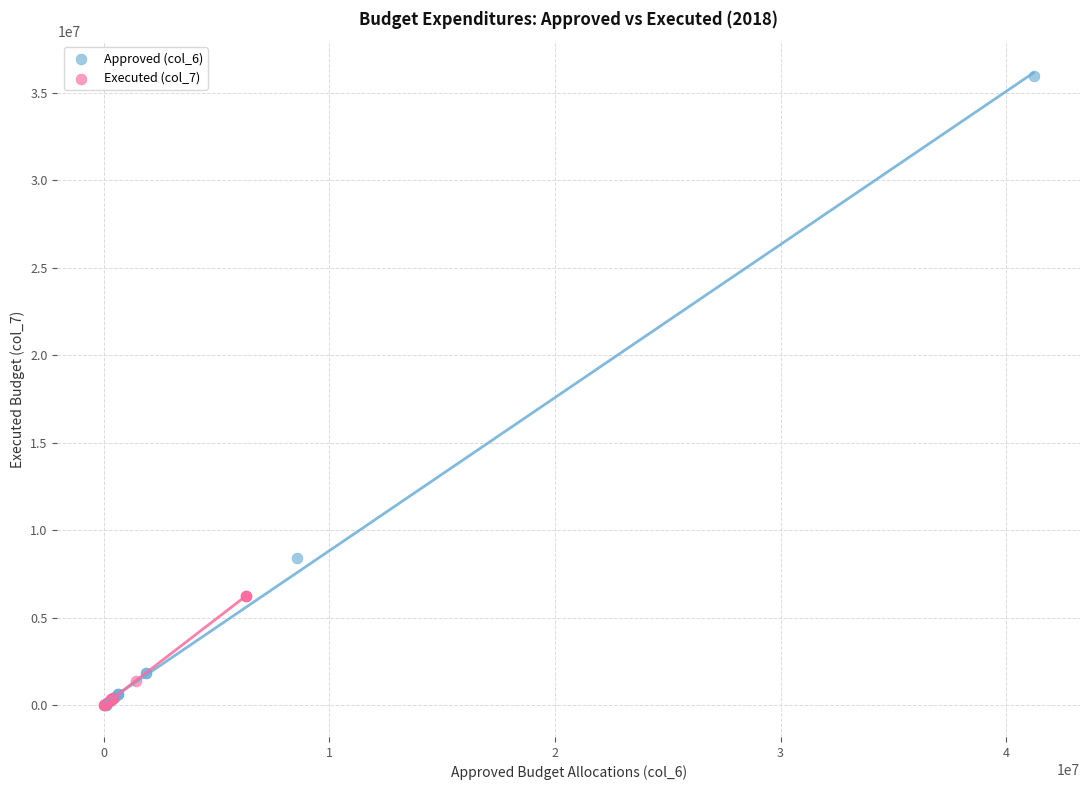

Which series has the largest Y range (max minus min)?

Approved (col_6)